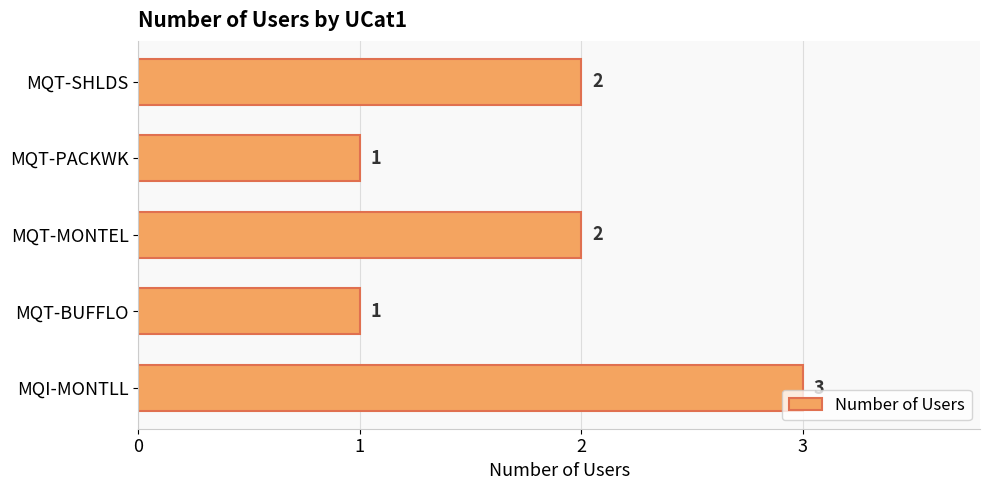

How many values are between 1 and 2?

4